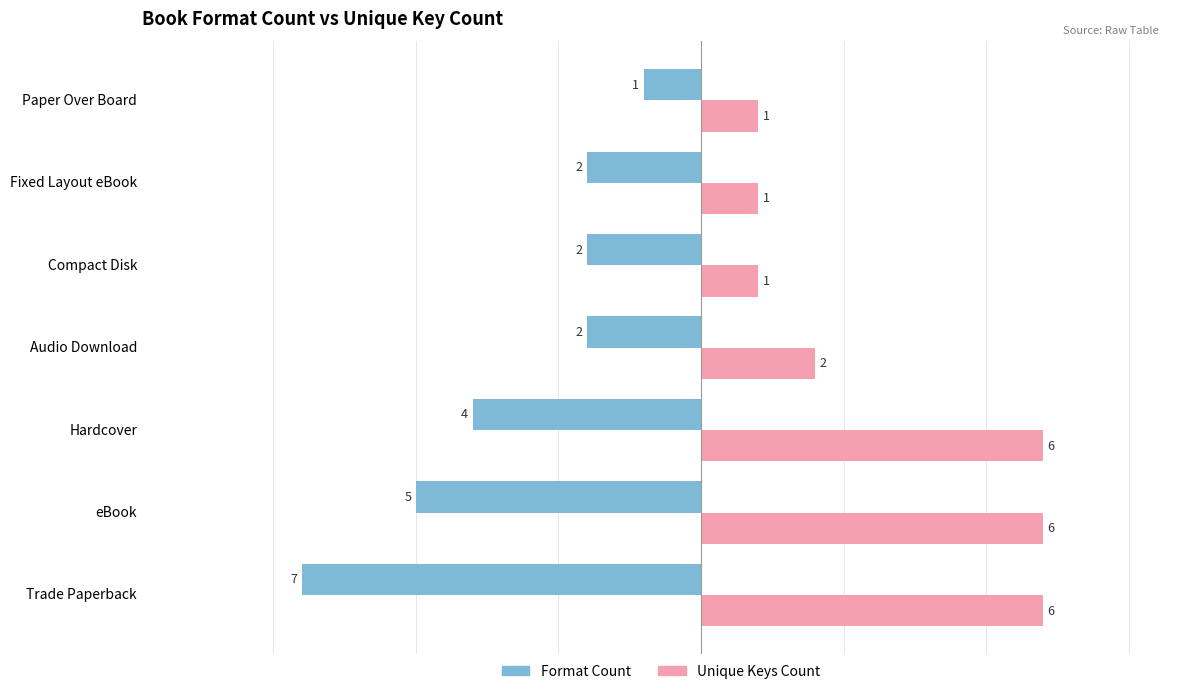

Which series changed the most between Hardcover and Audio Download?

Unique Keys Count